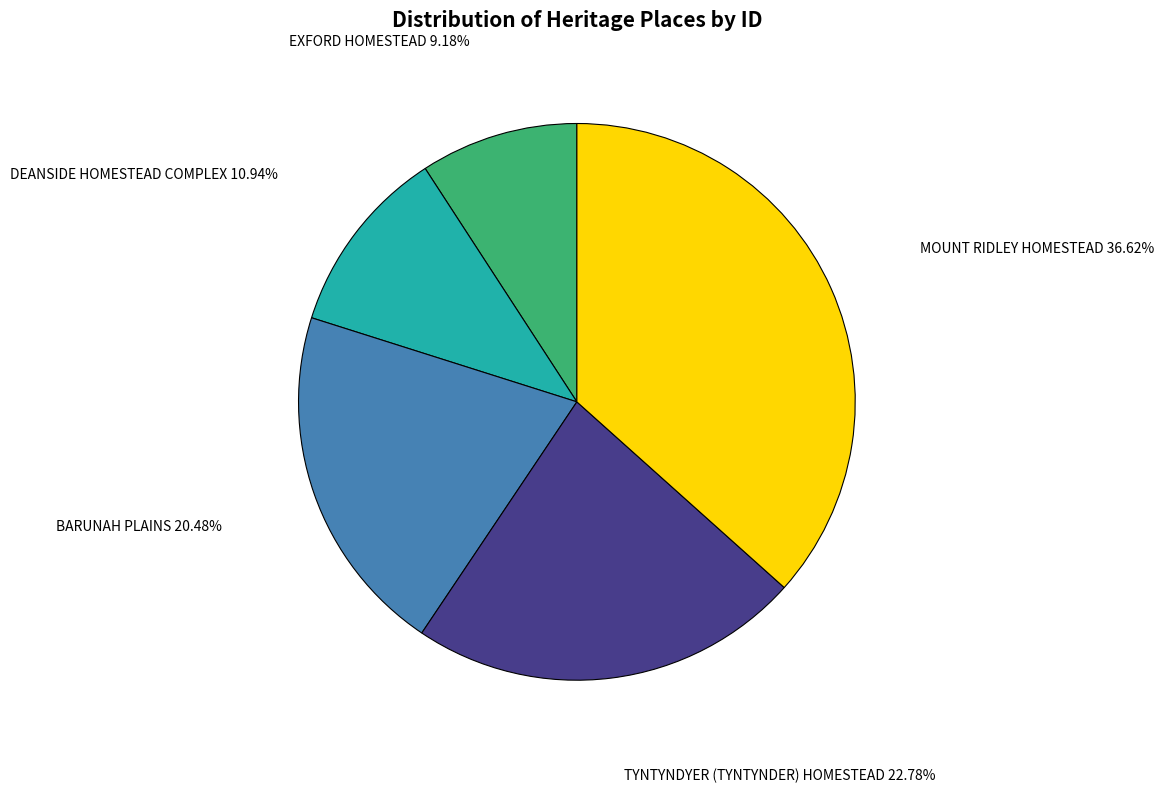

Which has a higher value, BARUNAH PLAINS or TYNTYNDYER (TYNTYNDER) HOMESTEAD?

TYNTYNDYER (TYNTYNDER) HOMESTEAD